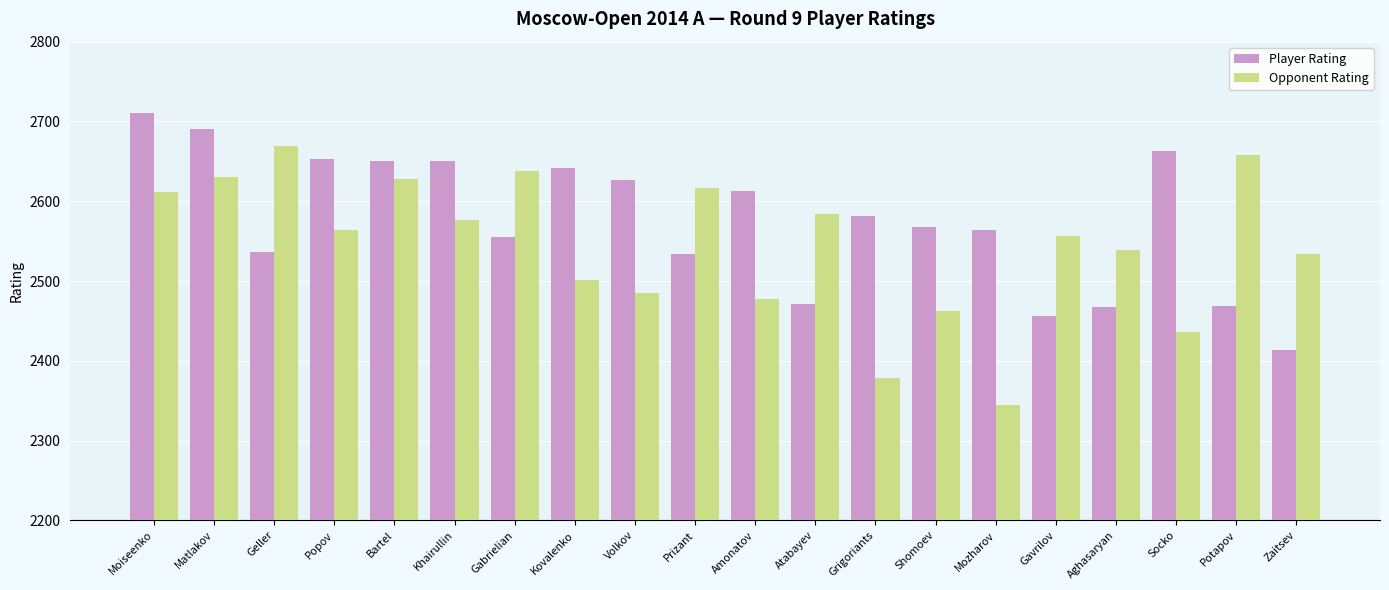

What is the value of the Player Rating bar at the 20th from the left?

2414